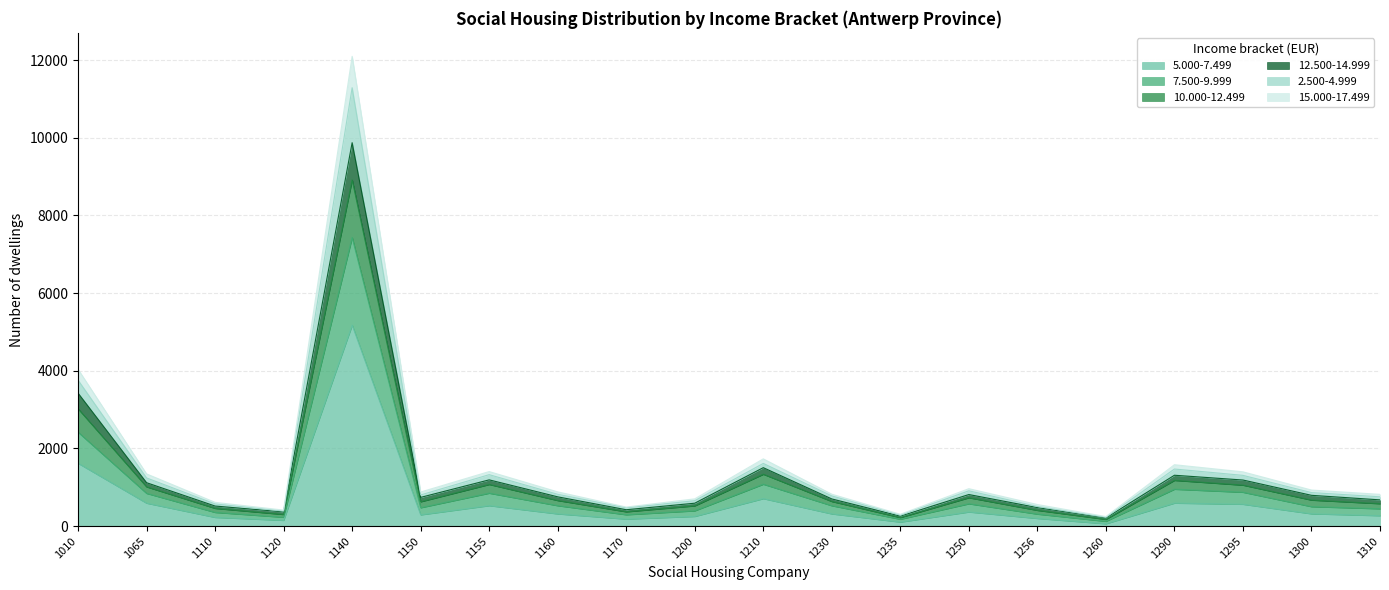

True or false: 2.500-4.999 and 5.000-7.499 cross at least once.

False